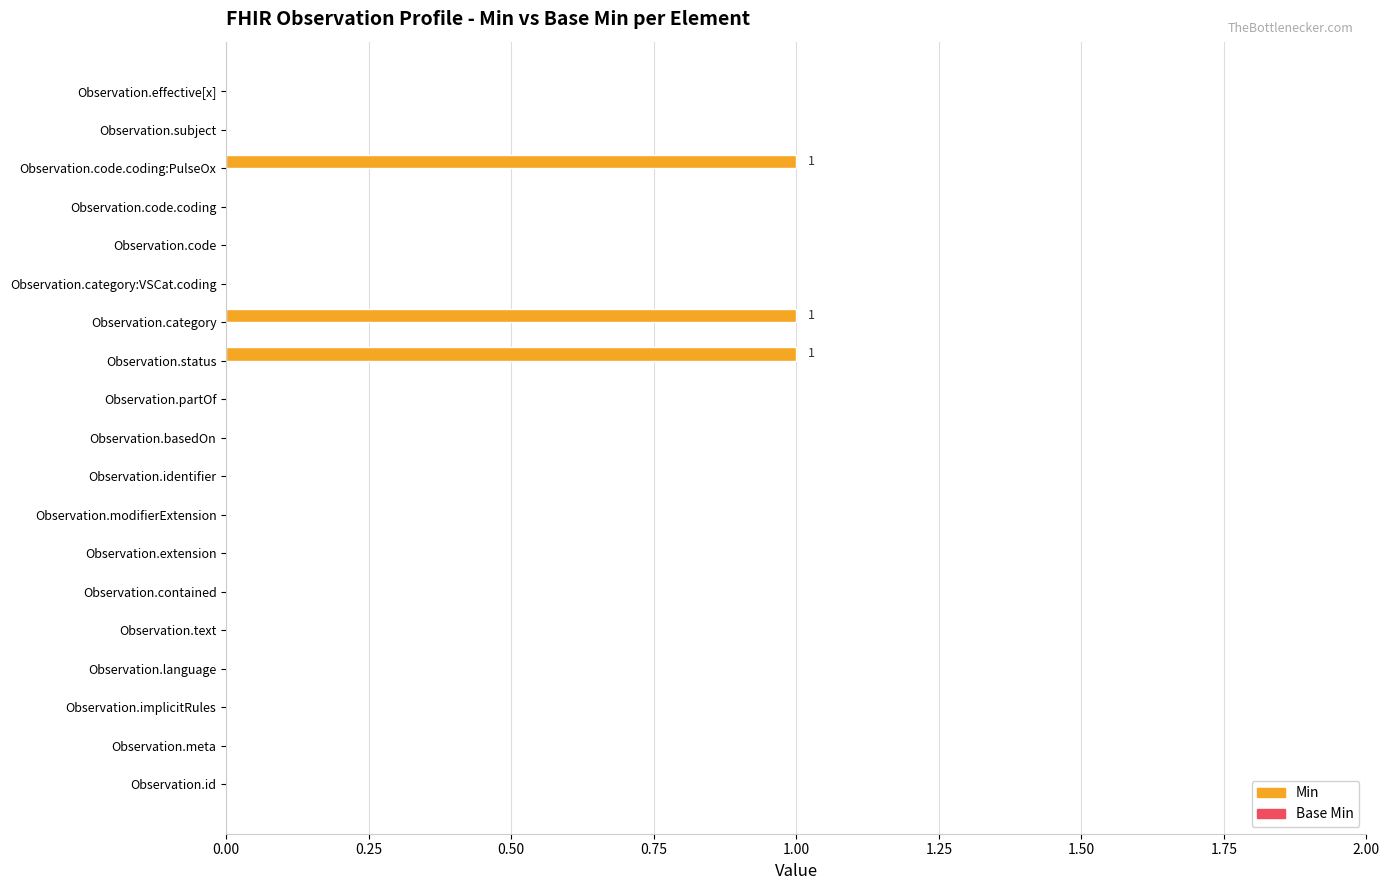

What is the change in value from Observation.id to Observation.code.coding:PulseOx?

+1